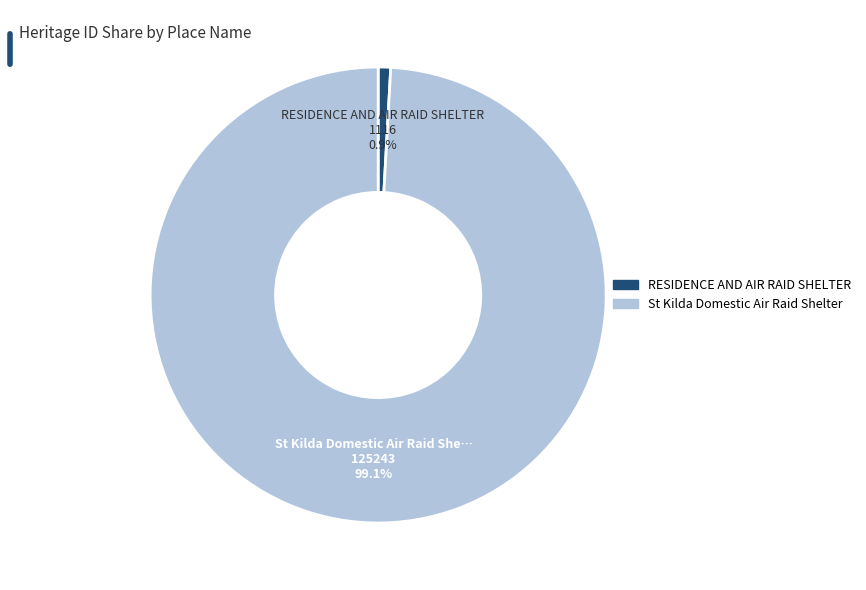

To the nearest percent, what is the difference between the largest and smallest slice percentages?

98%